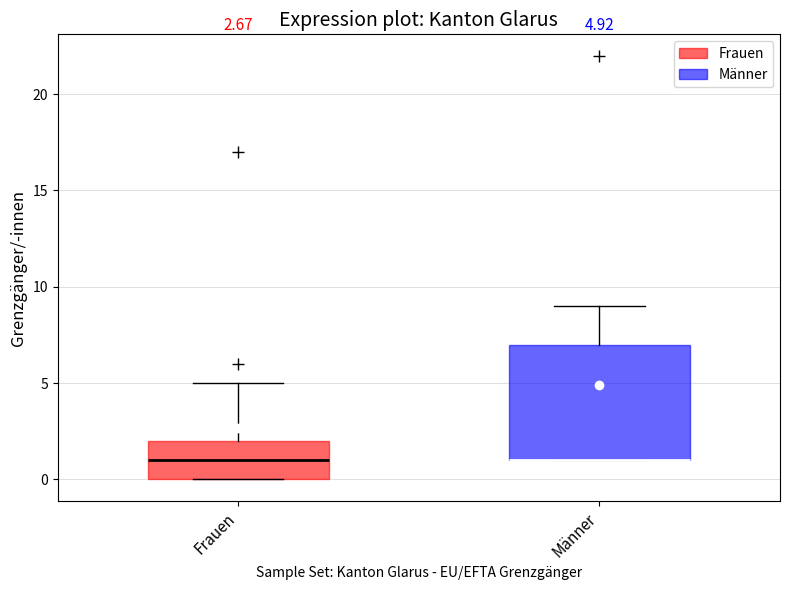

Comparing the boxes themselves (not the whiskers), which one is the tallest?

Männer